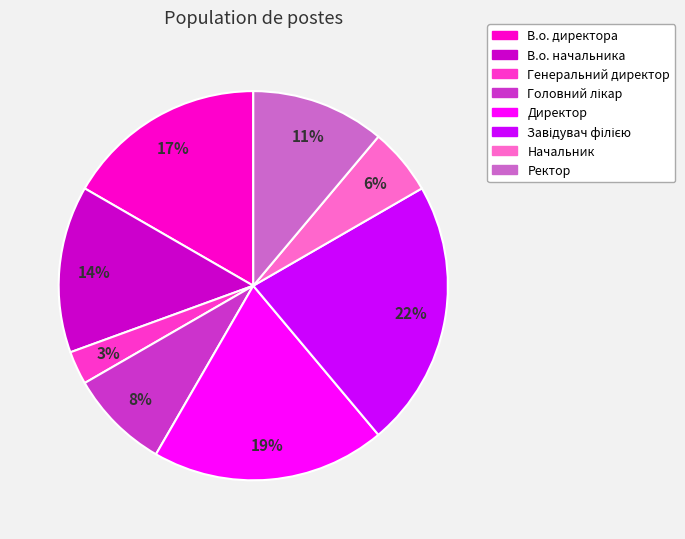

What percentage is the Ректор slice, to the nearest percent?

11%